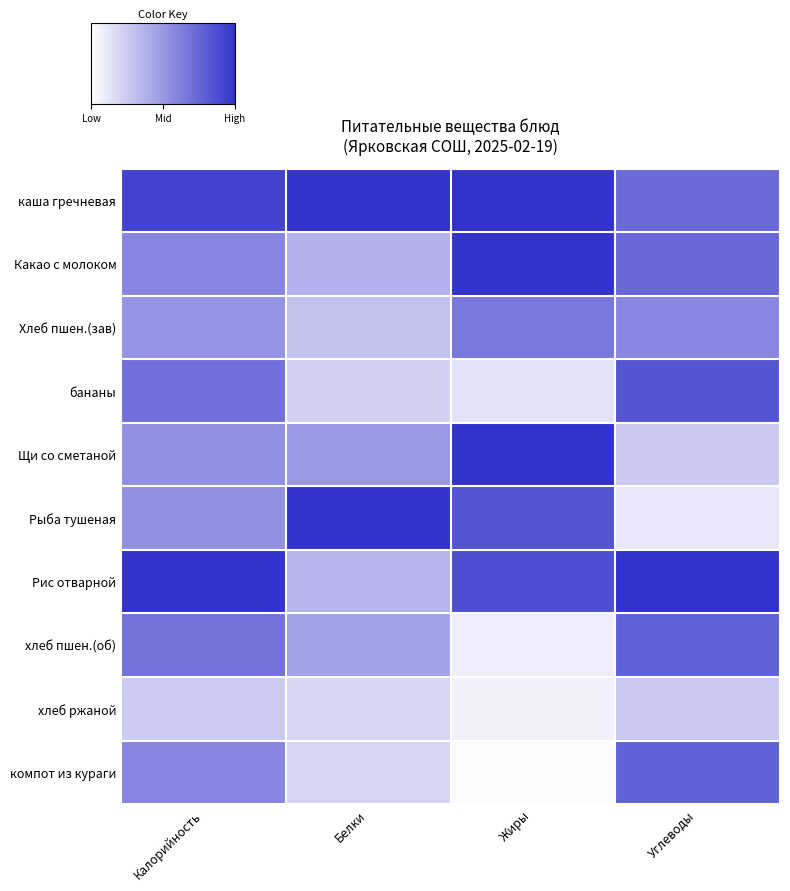

What is the spread (max minus min) of values at Углеводы?

0.9